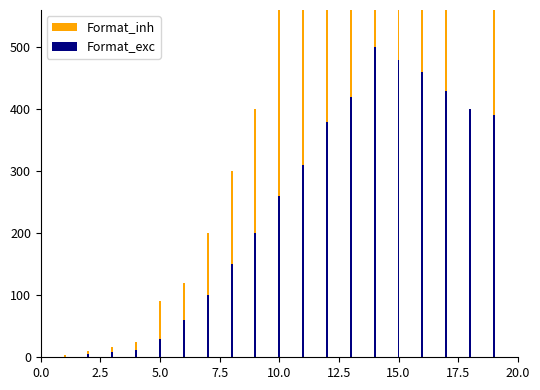

What are all the series names shown in the legend?

Format_inh, Format_exc